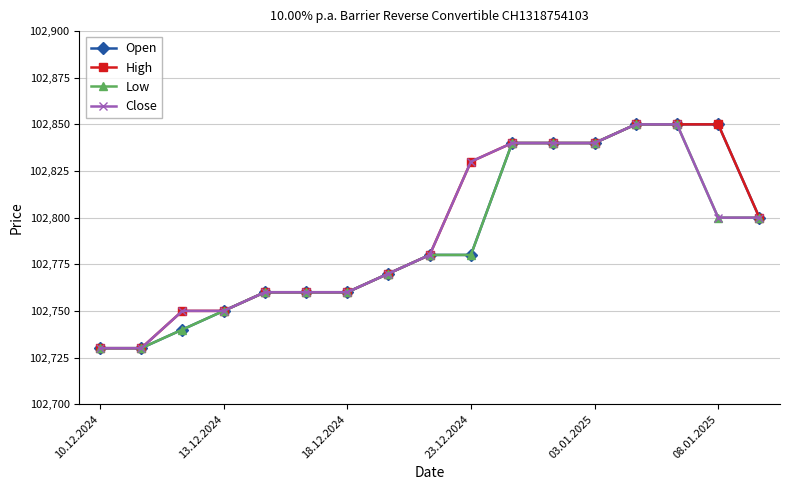

At how many categories does at least one series exceed 102754?

13